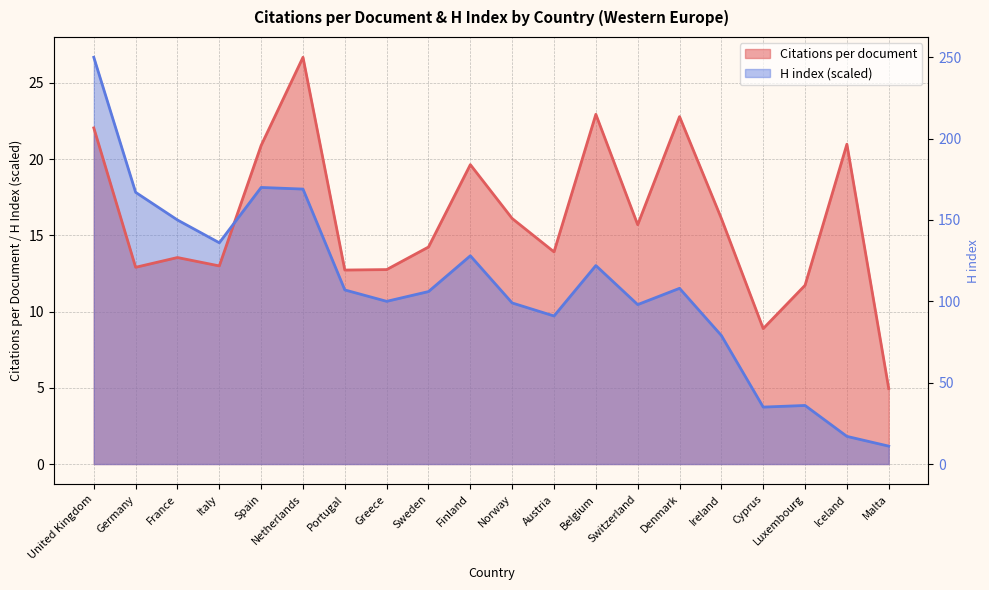

True or false: Citations per document has more than 2 interior local peaks.

True